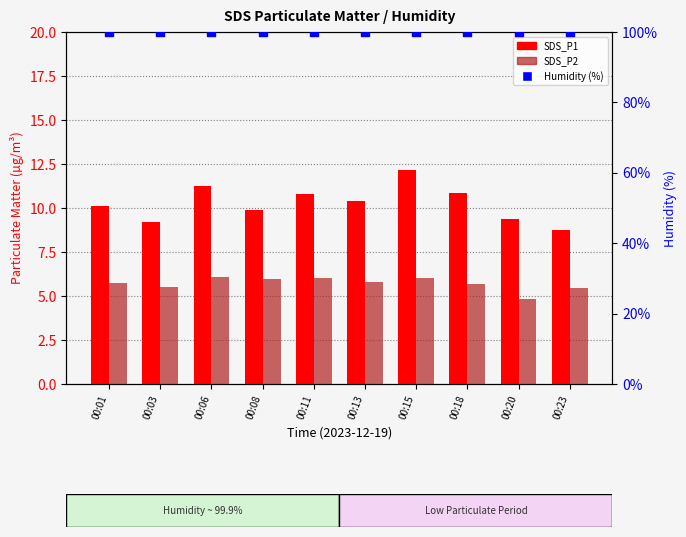

What is the total value across all series at 00:23?

114.1